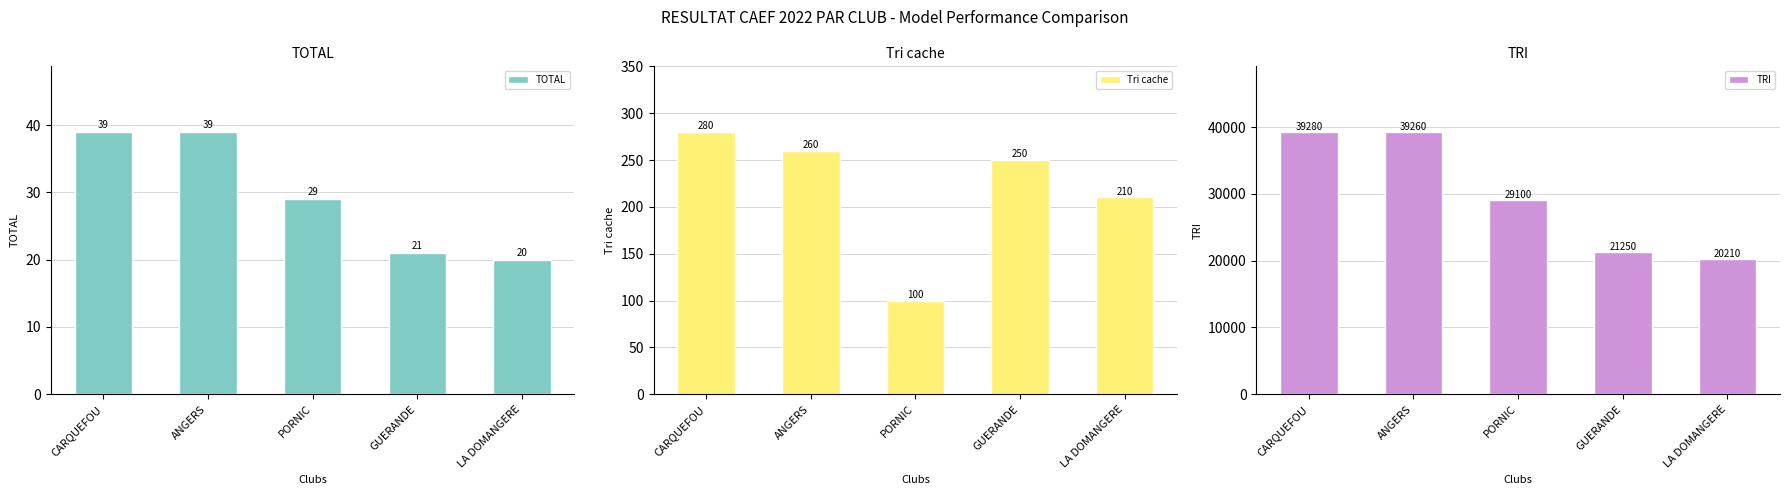

Which category has the lowest value across all series?

LA DOMANGERE